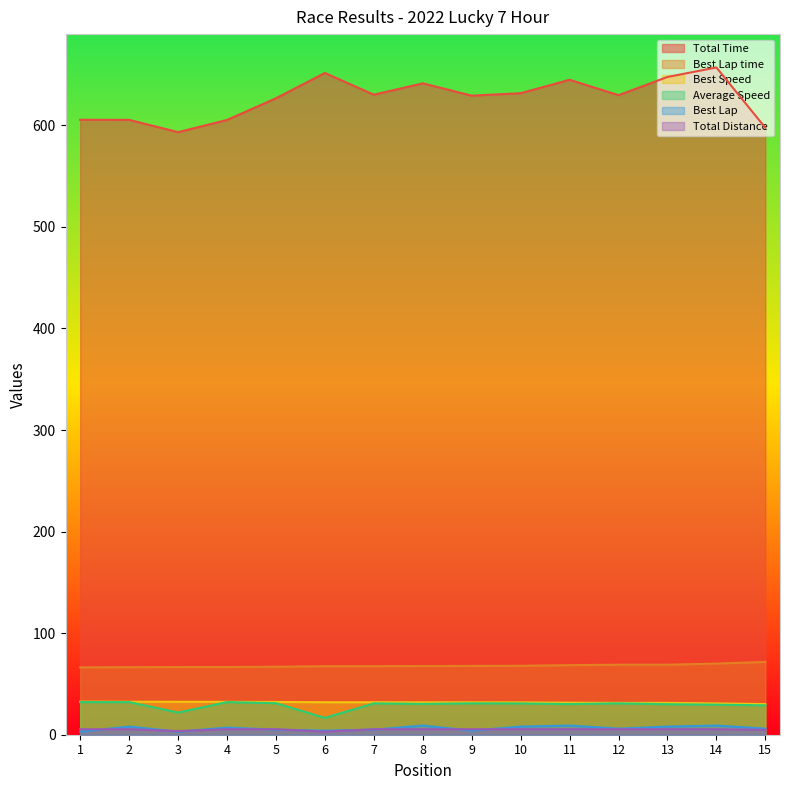

What is the value of the Total Distance point at the 4th from the left?

5.4